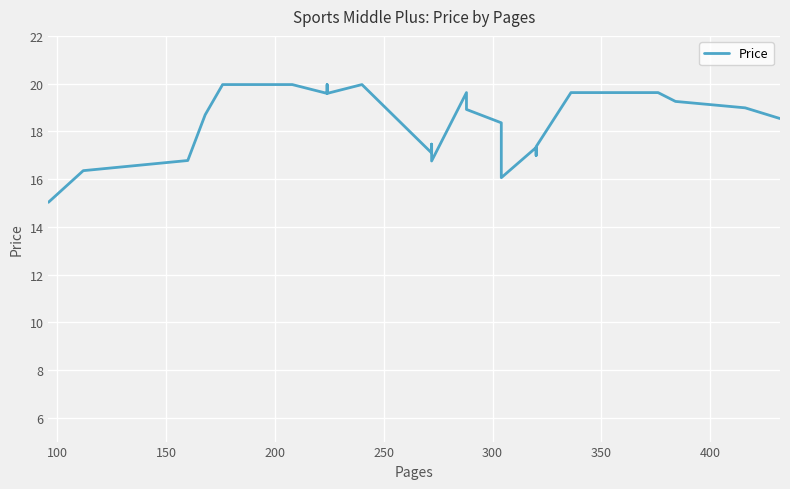

What is the sum of all values?

701.3